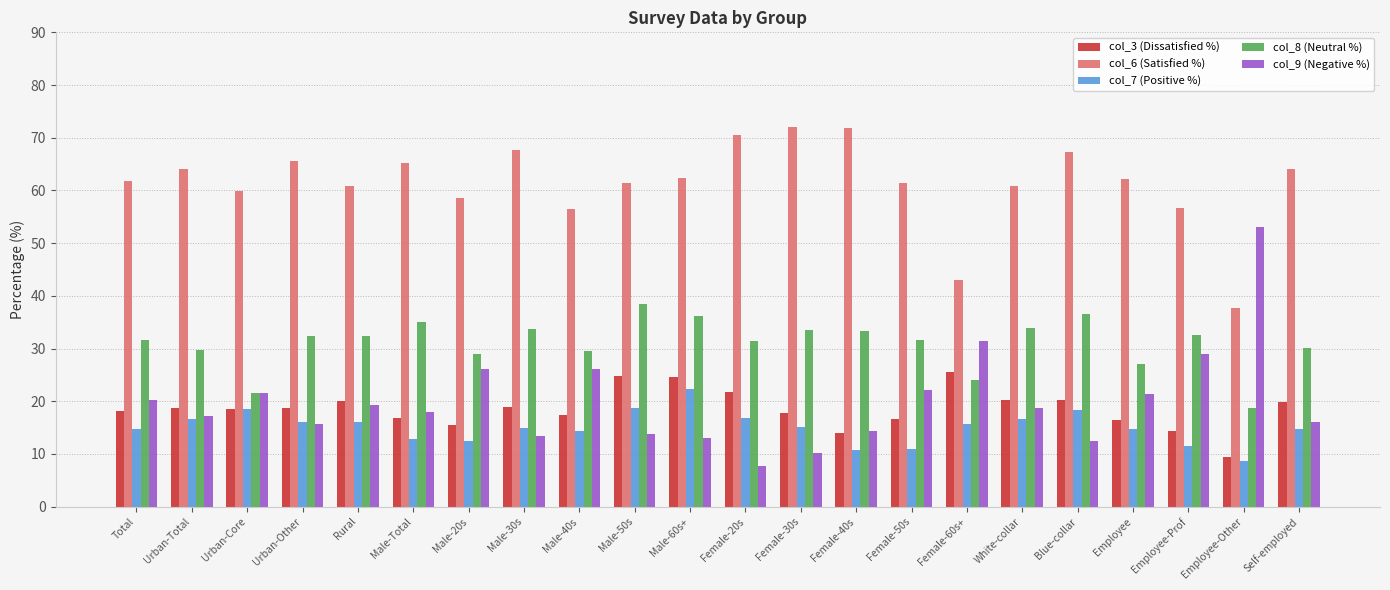

Is the value of col_6 (Satisfied %) at Total greater than the value of col_8 (Neutral %) at Urban-Other?

Yes